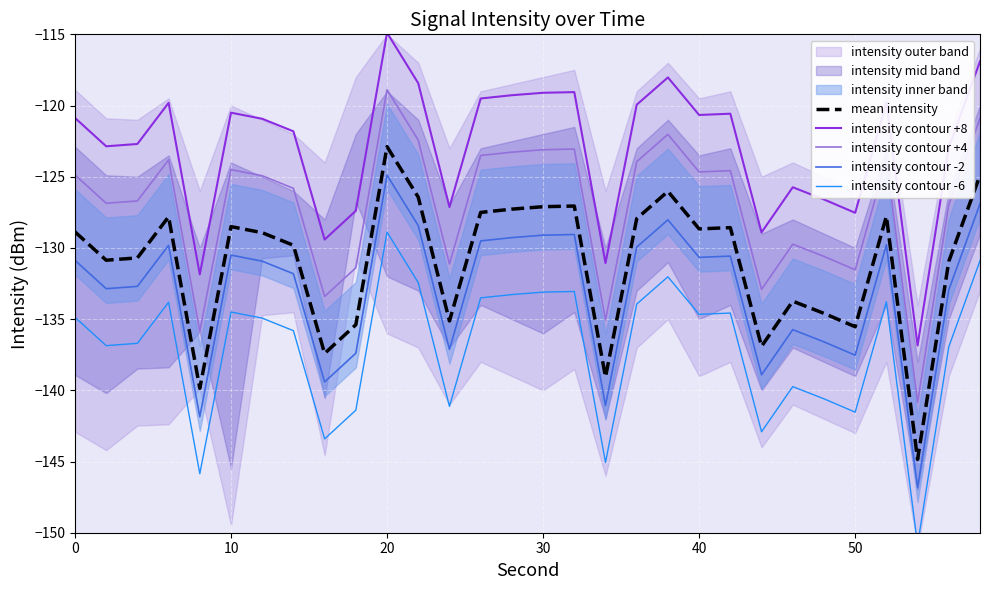

What is the minimum value for mean intensity?

-144.8